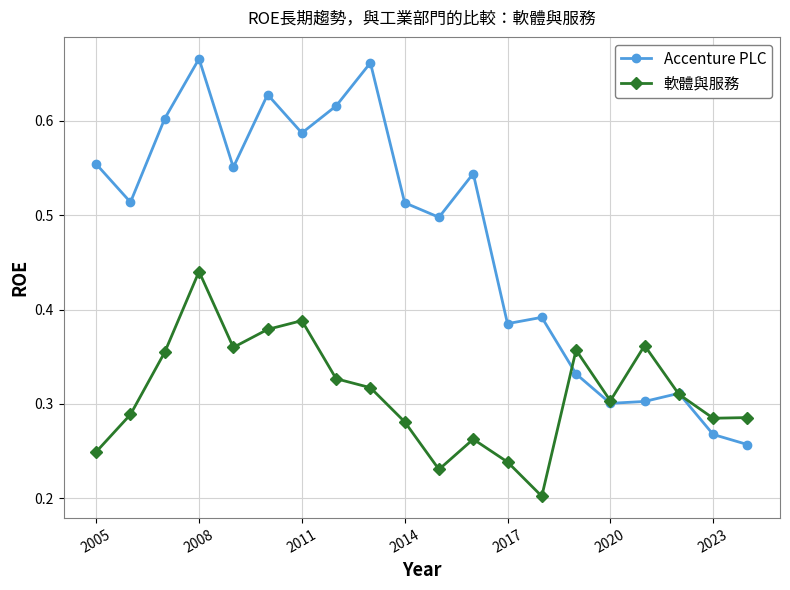

List the series in order of their overall mean, lowest first.

軟體與服務, Accenture PLC